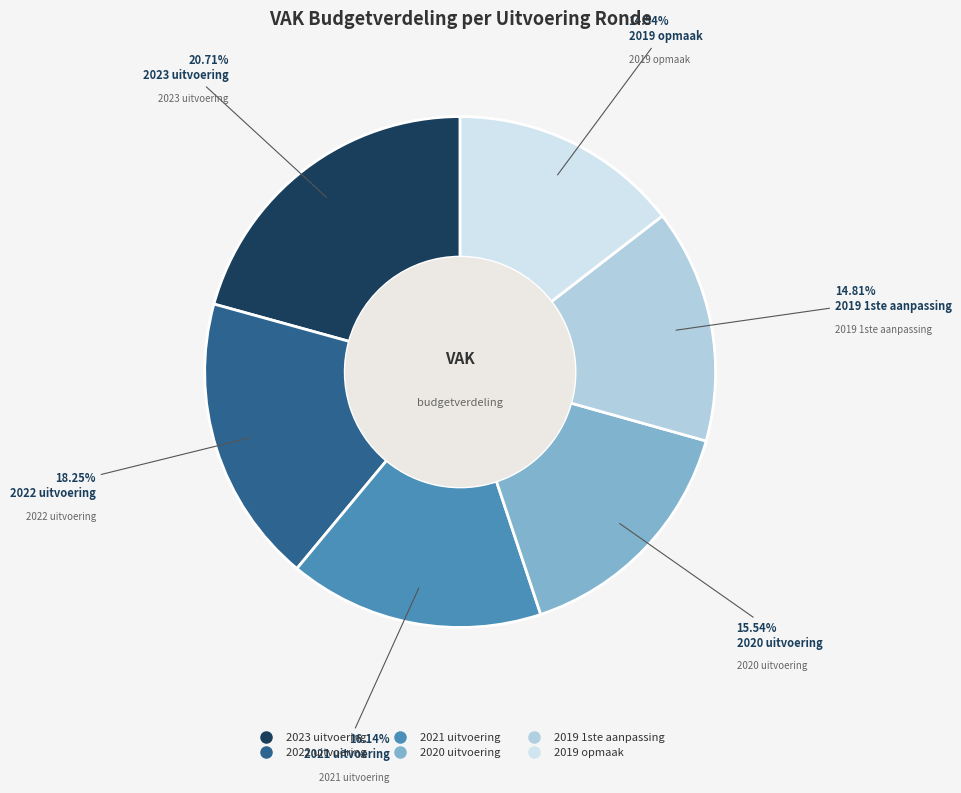

How many slices are in this pie chart?

6